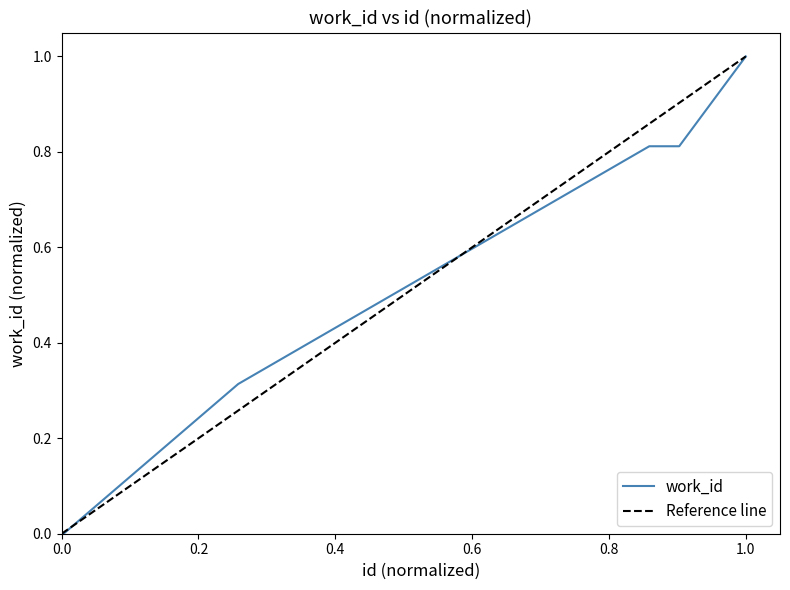

The value at 9689 is -0.5. True or false?

False